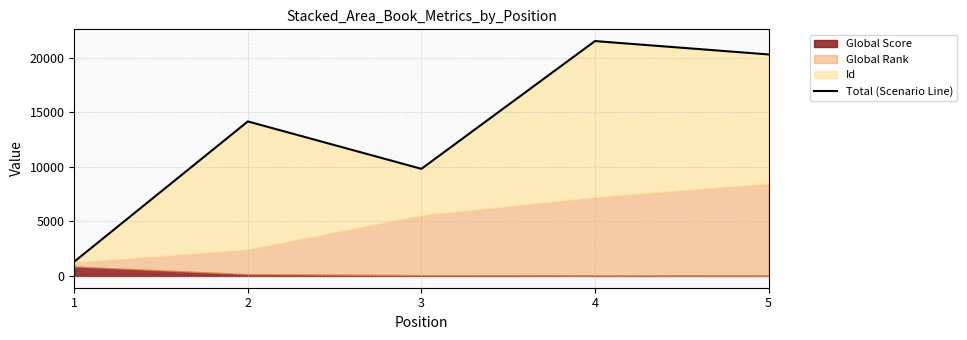

Reading left to right, transcribe all the data shown in this chart.

1310	14151	9811	21510	20287